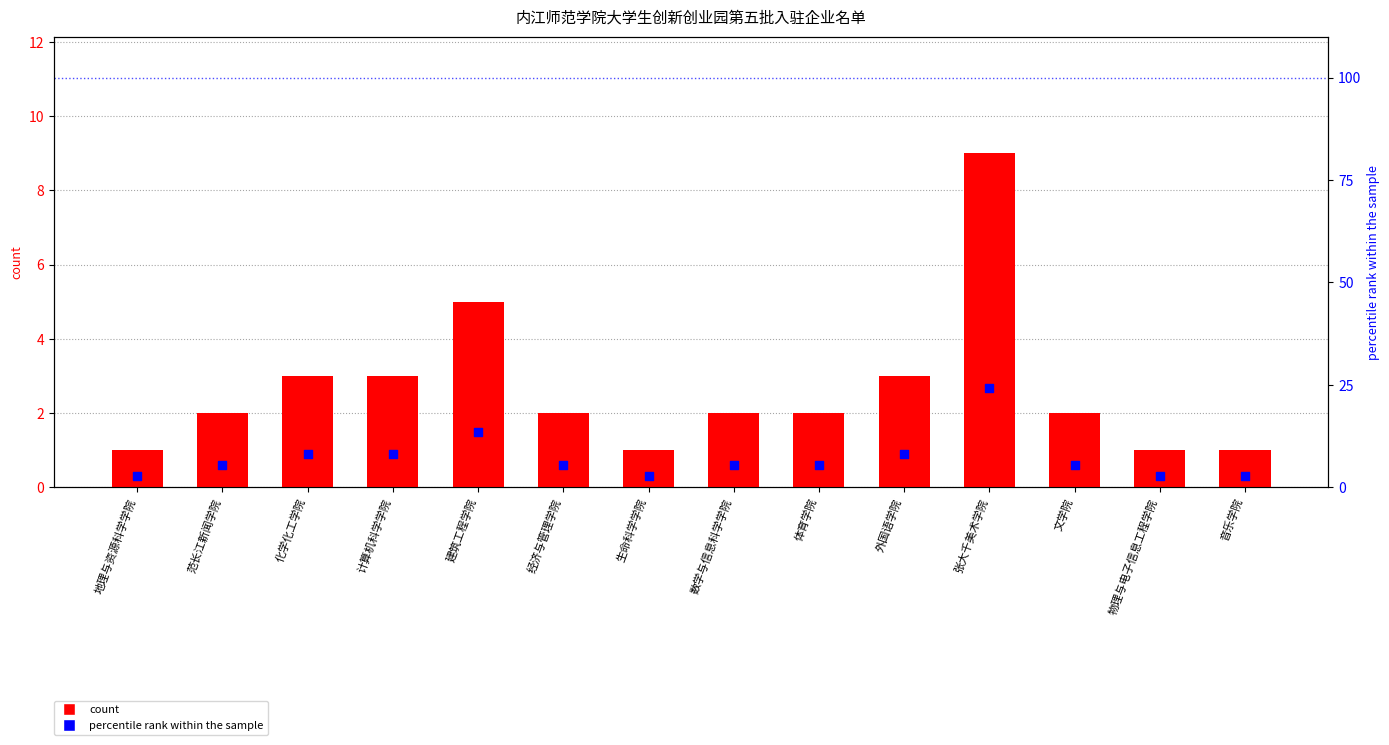

Which series has the largest Y range (max minus min)?

percentile rank within the sample